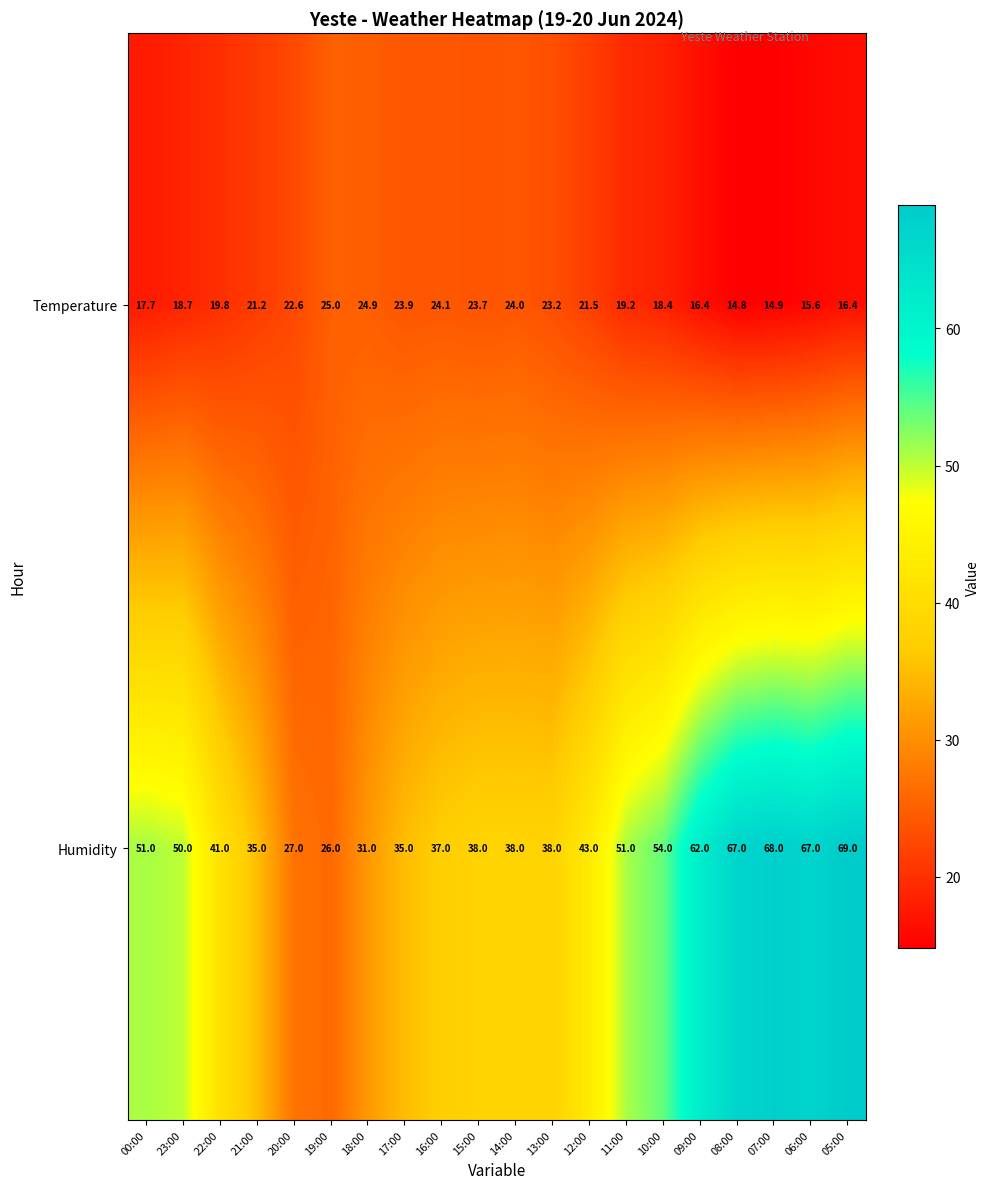

True or false: Humidity has a value of 94.7 at 07:00.

False